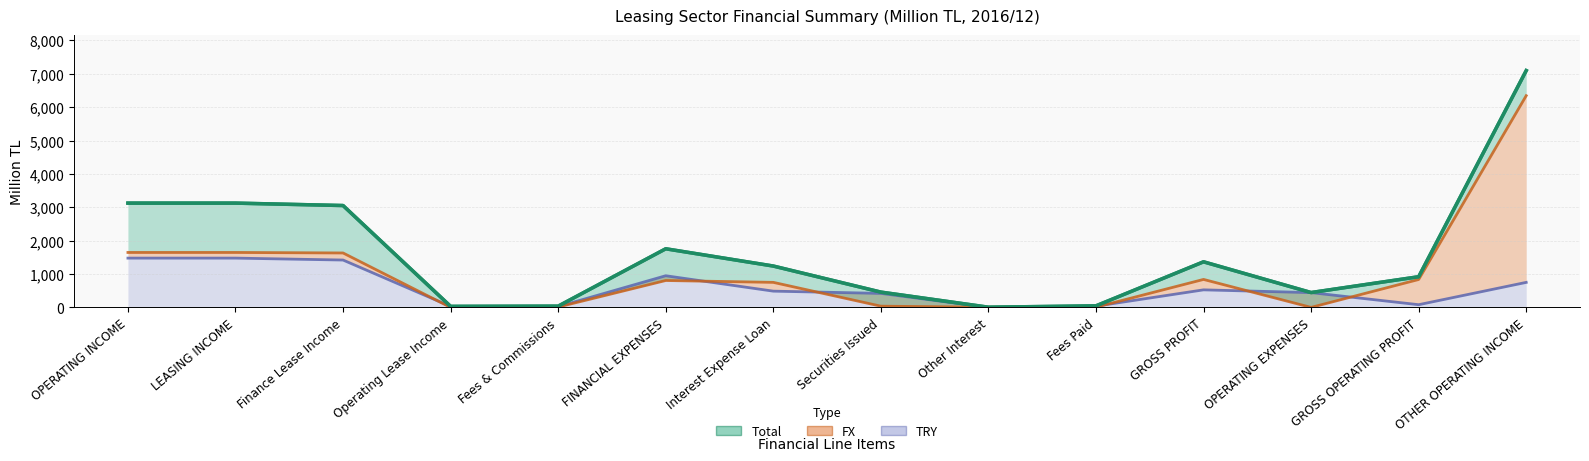

Read the TRY value at Fees Paid.

39.4